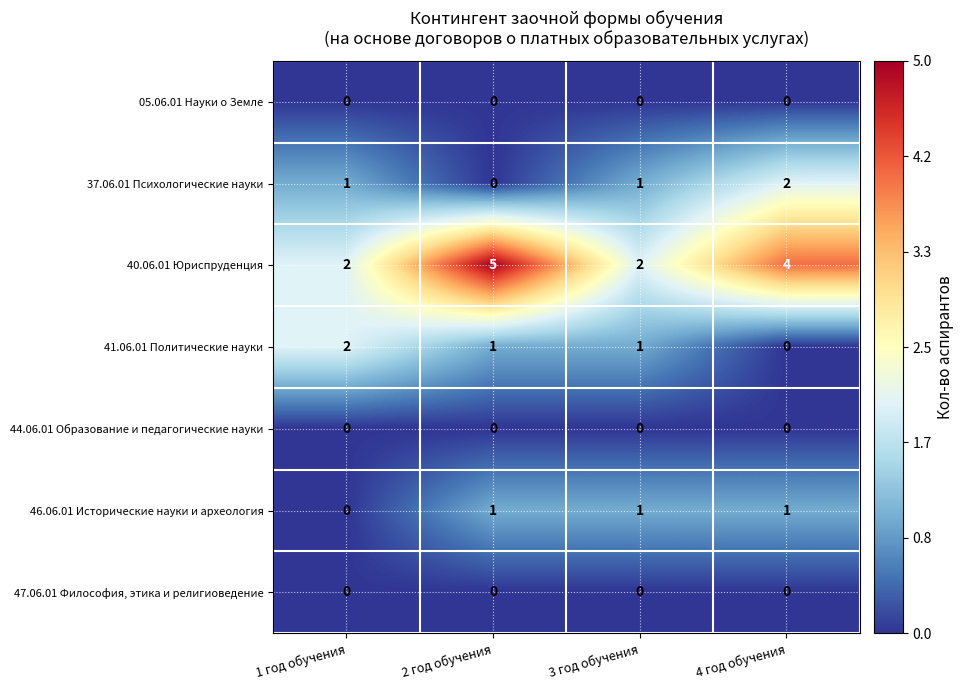

Which series changed the most between 1 год обучения and 2 год обучения?

40.06.01 Юриспруденция